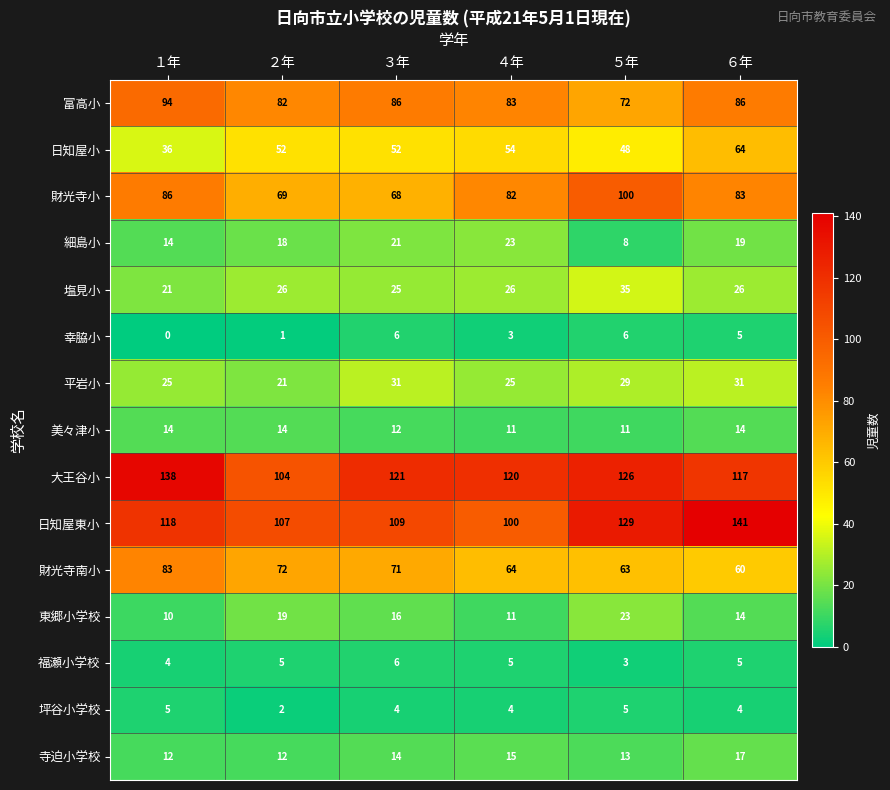

Count the number of categories in the chart.

6